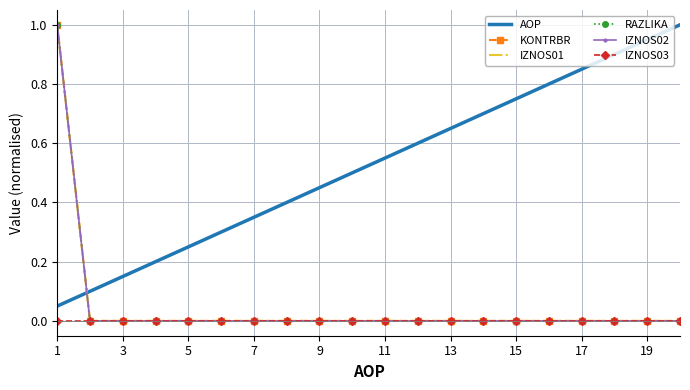

How many lines are shown in the chart?

6